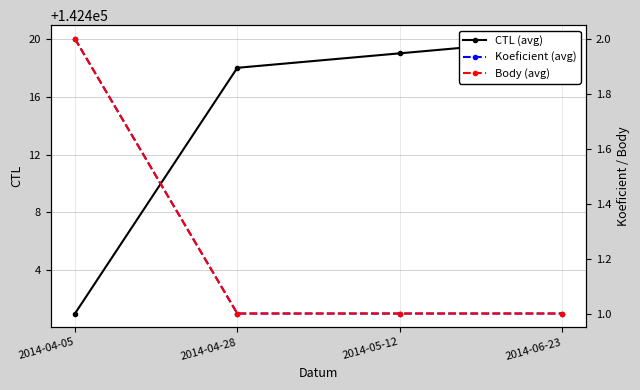

Where is CTL (avg) nearest to the value 142410?

2014-04-28